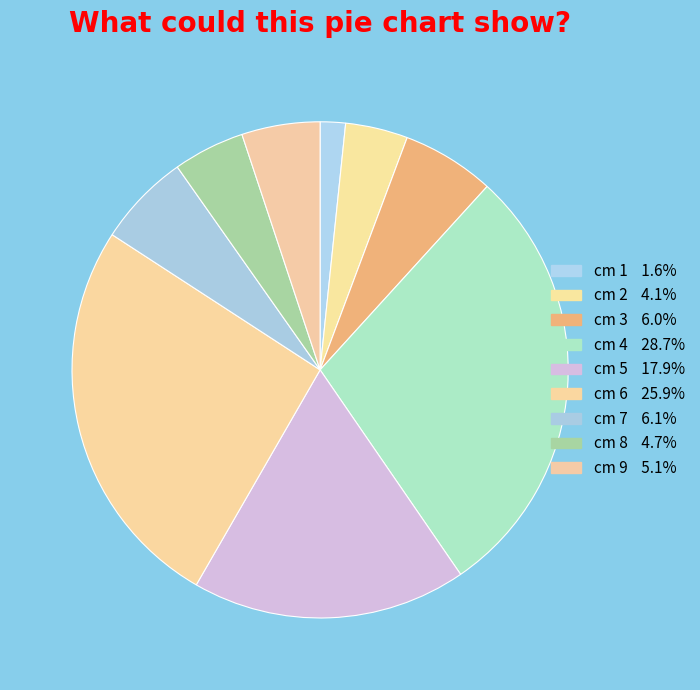

How many slices are in this pie chart?

9